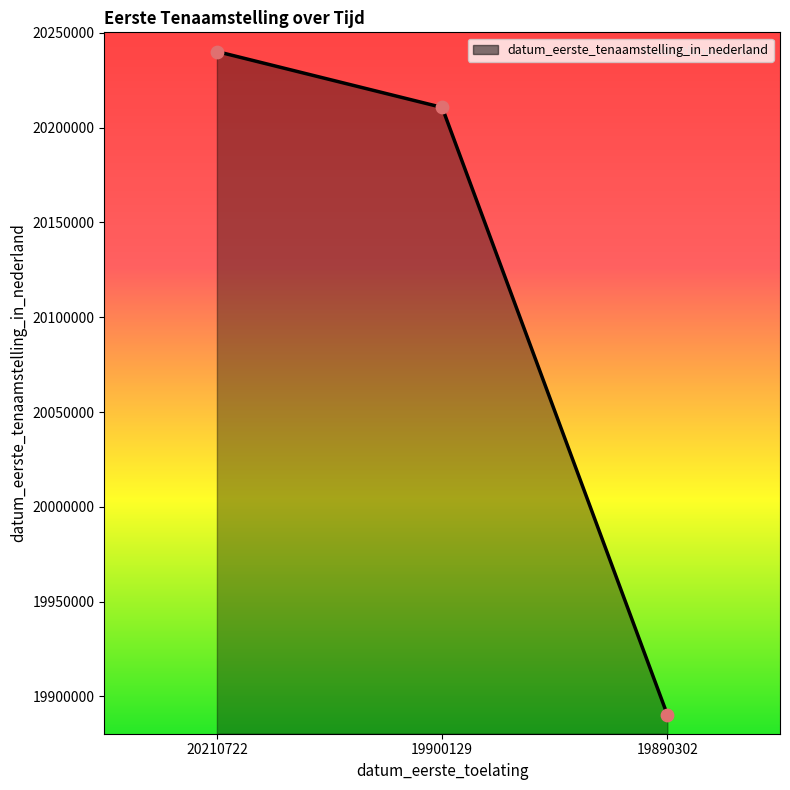

Which has a higher value, 20210722 or 19900129?

20210722